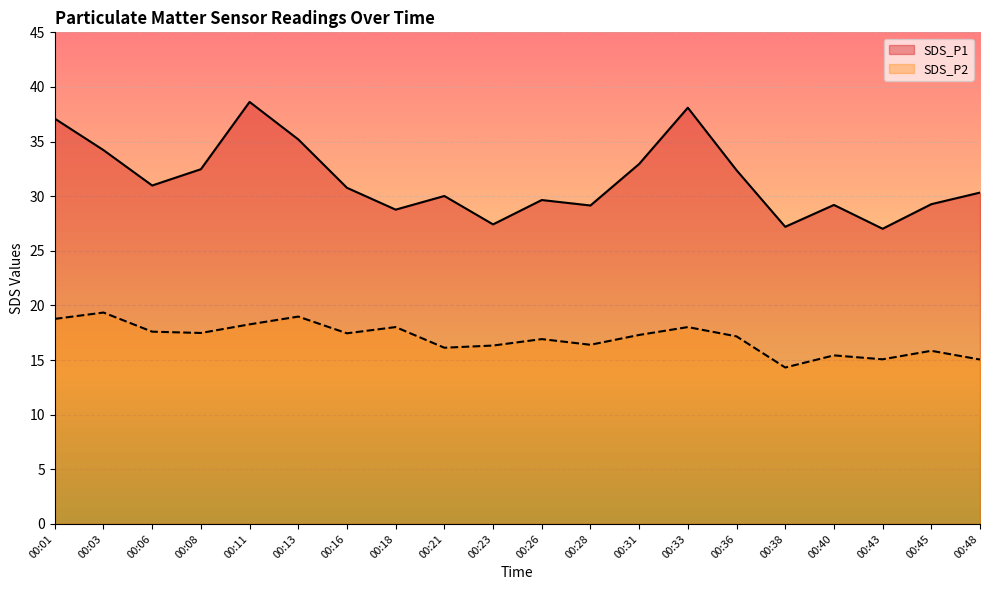

True or false: SDS_P1 and SDS_P2 intersect in this chart.

False